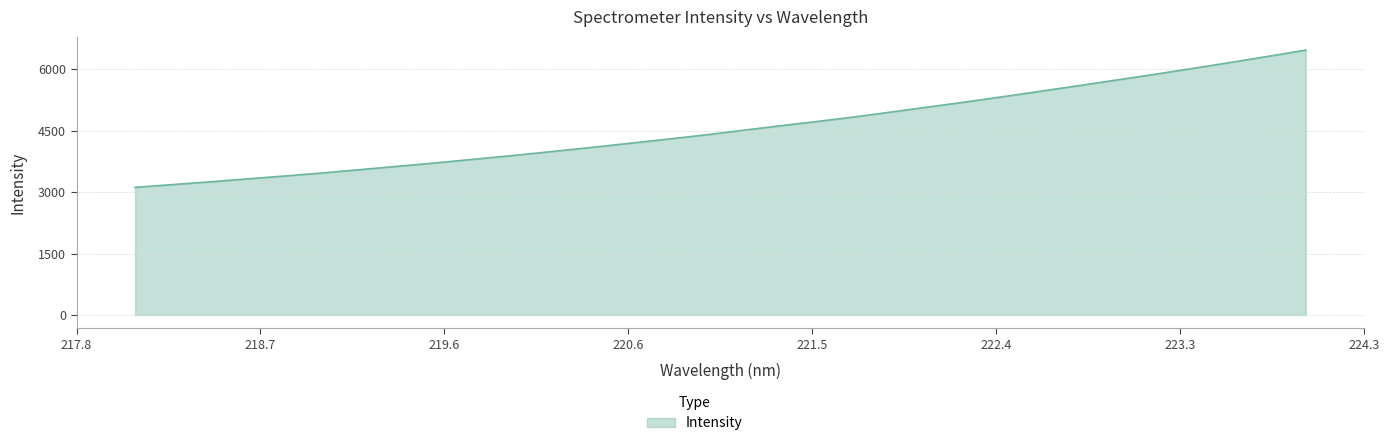

What is the greatest value displayed?

6467.2